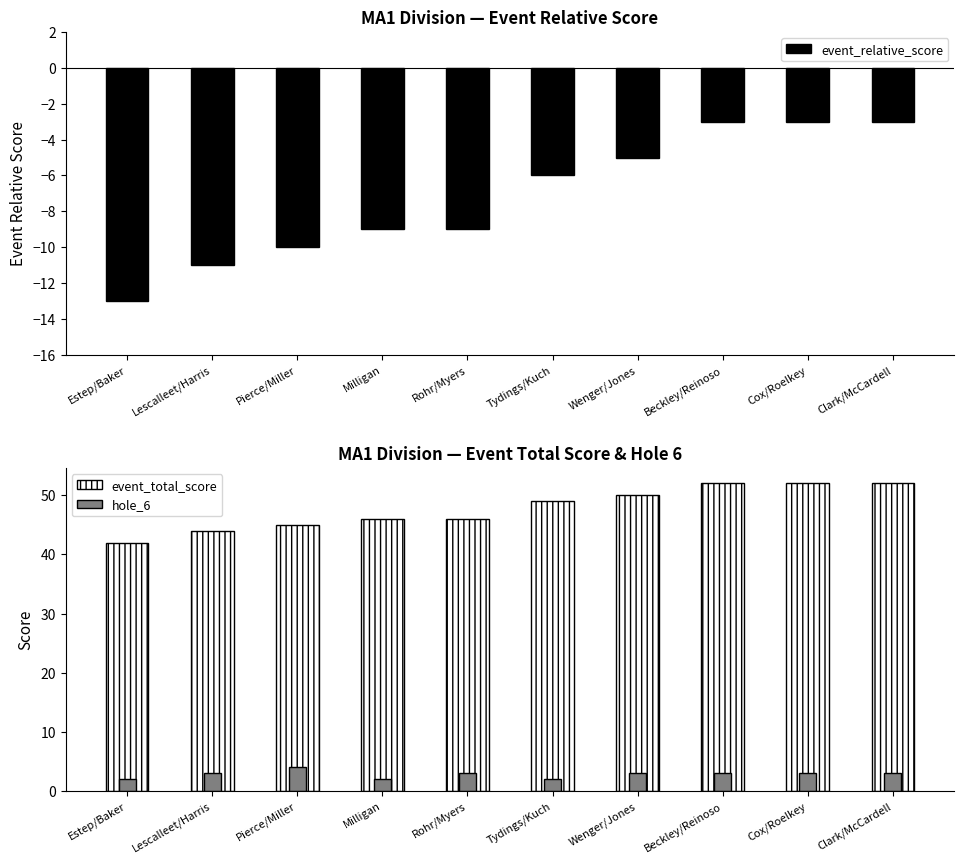

What is the highest value of the event_relative_score series?

-3